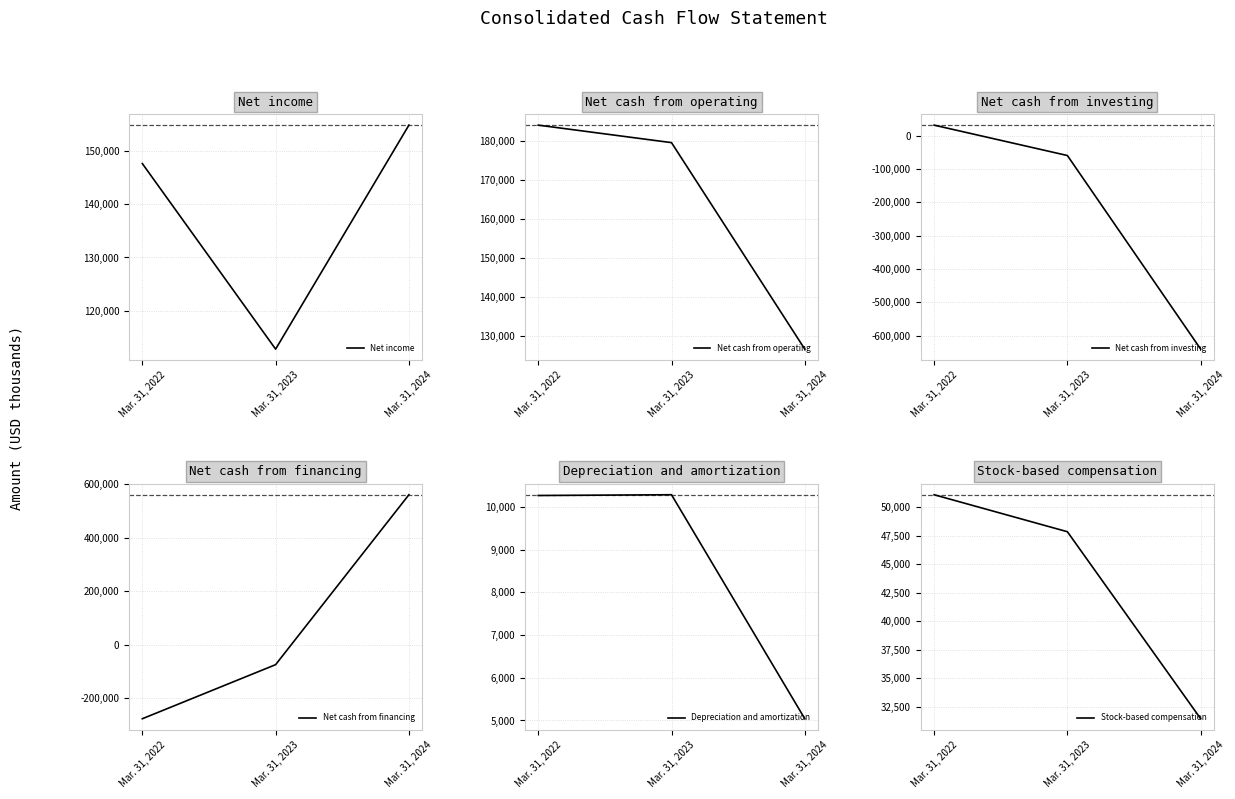

Reading left to right, extract all data points from this chart.

Net income: 147582	112818	154783
Net cash from operating: 184096	179602	126575
Net cash from investing: 31186	-59923	-640574
Net cash from financing: -276524	-74461	560415
Depreciation and amortization: 10265	10283	5040
Stock-based compensation: 51076	47834	31442